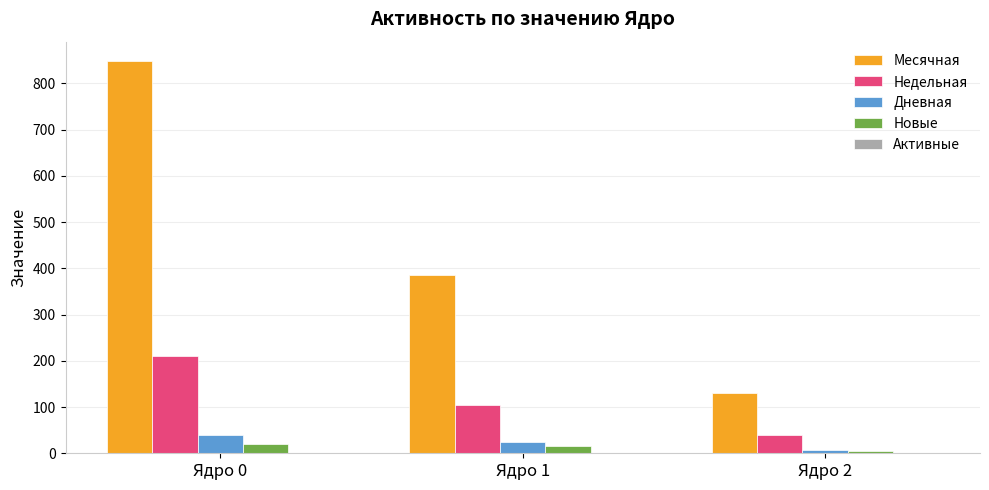

Which series has the largest total across all categories?

Месячная